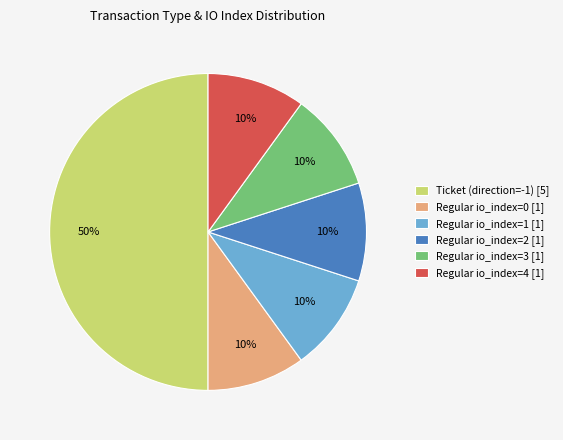

Do Regular io_index=0 and Regular io_index=4 together represent more than half of the pie?

No